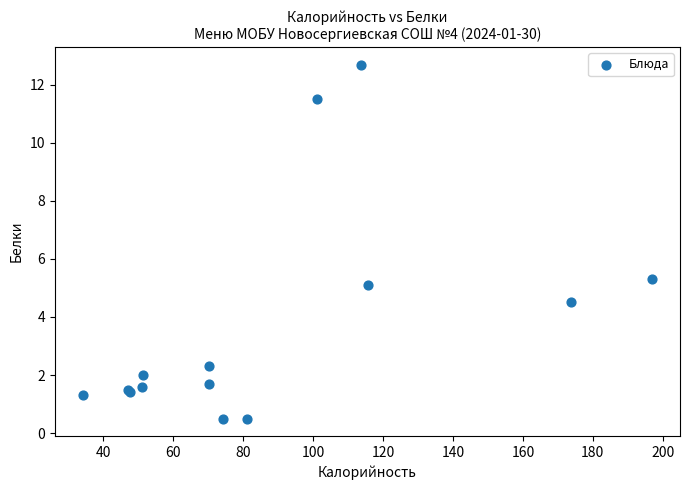

What Y value in the scatter plot is closest to 6?

5.3